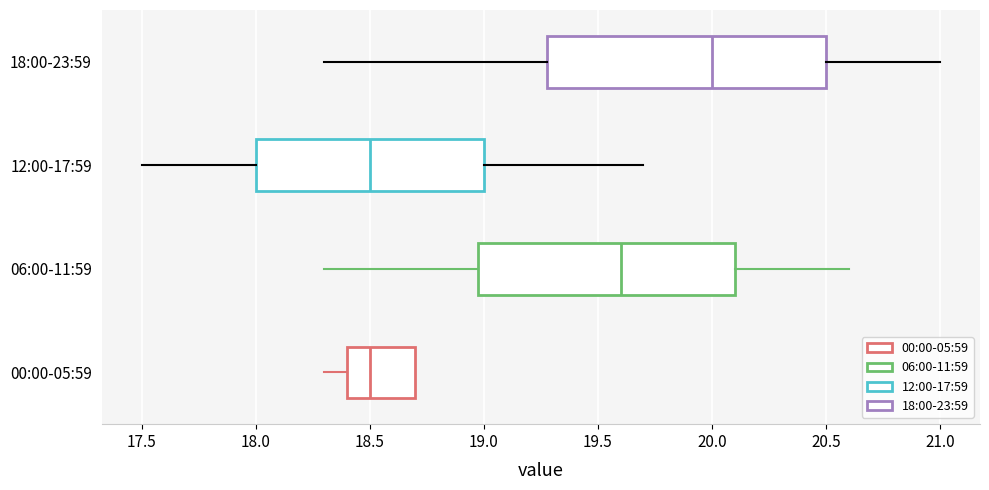

Reading bottom to top, read every box against the x-axis: the position of its median line, the range the box covers, and the ends of its whiskers. The values are not printed on the chart, so give them approximately, as read against the axis.

00:00-05:59: median 18.5, box 18.4 to 18.7, whiskers 18.3 to 18.7
06:00-11:59: median 19.6, box 19.0 to 20.1, whiskers 18.3 to 20.6
12:00-17:59: median 18.5, box 18.0 to 19.0, whiskers 17.5 to 19.7
18:00-23:59: median 20.0, box 19.3 to 20.5, whiskers 18.3 to 21.0